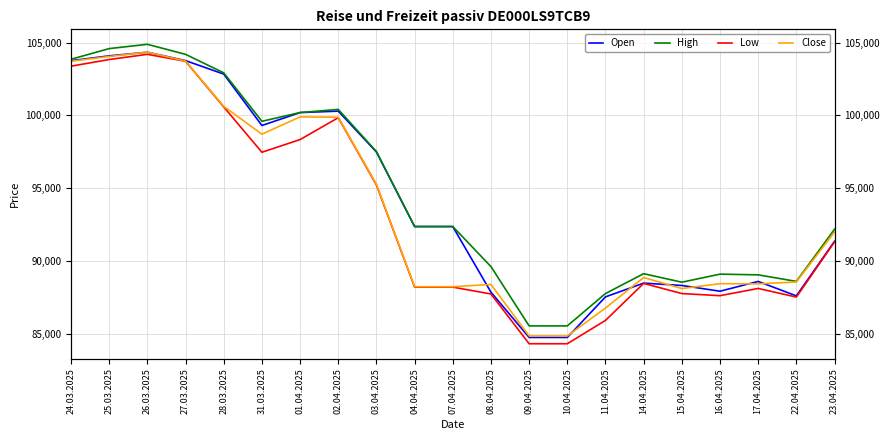

True or false: Close and High cross at least once.

False